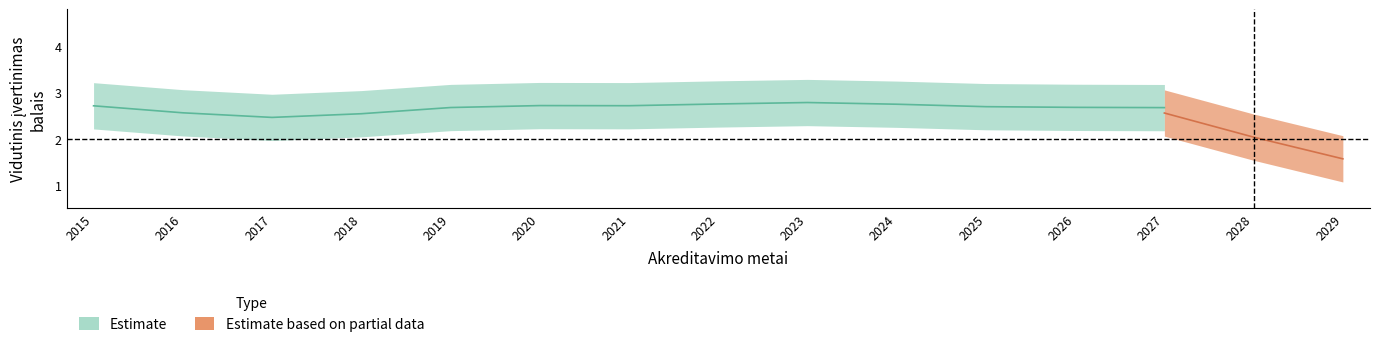

How many categories are shown in the chart?

15